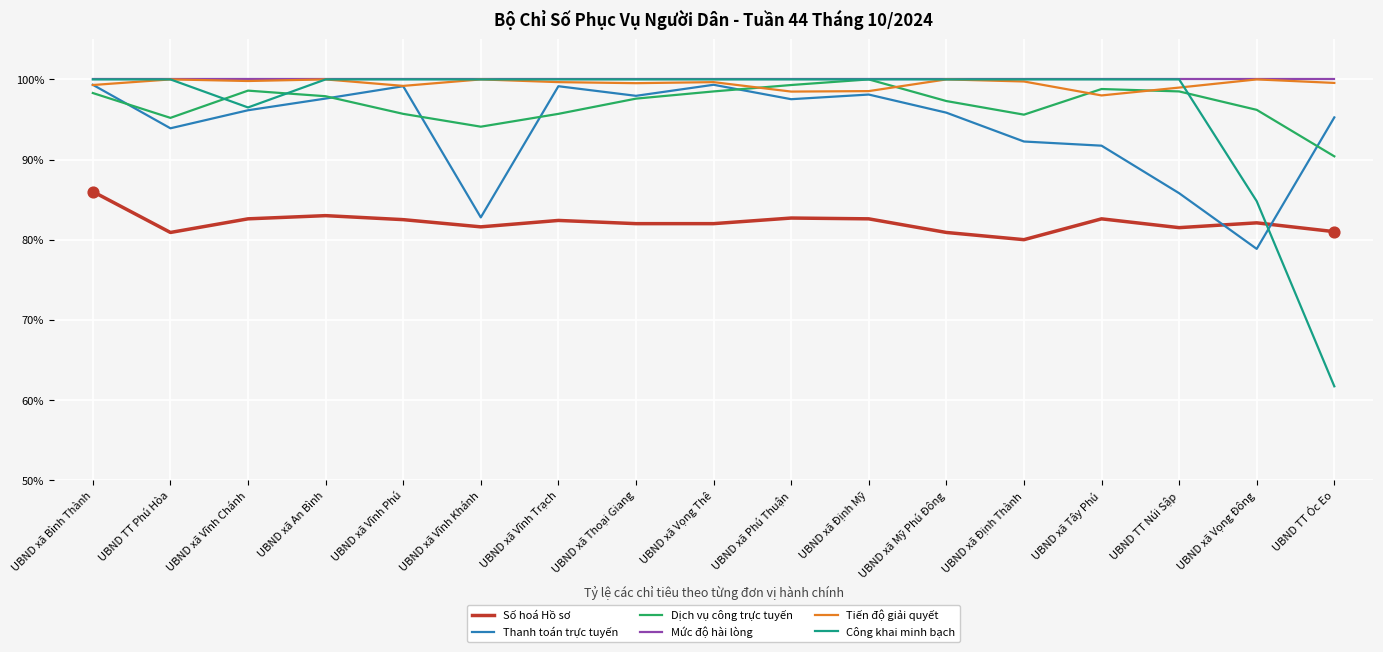

What are all the series names shown in the legend?

Số hoá Hồ sơ, Thanh toán trực tuyến, Dịch vụ công trực tuyến, Mức độ hài lòng, Tiến độ giải quyết, Công khai minh bạch